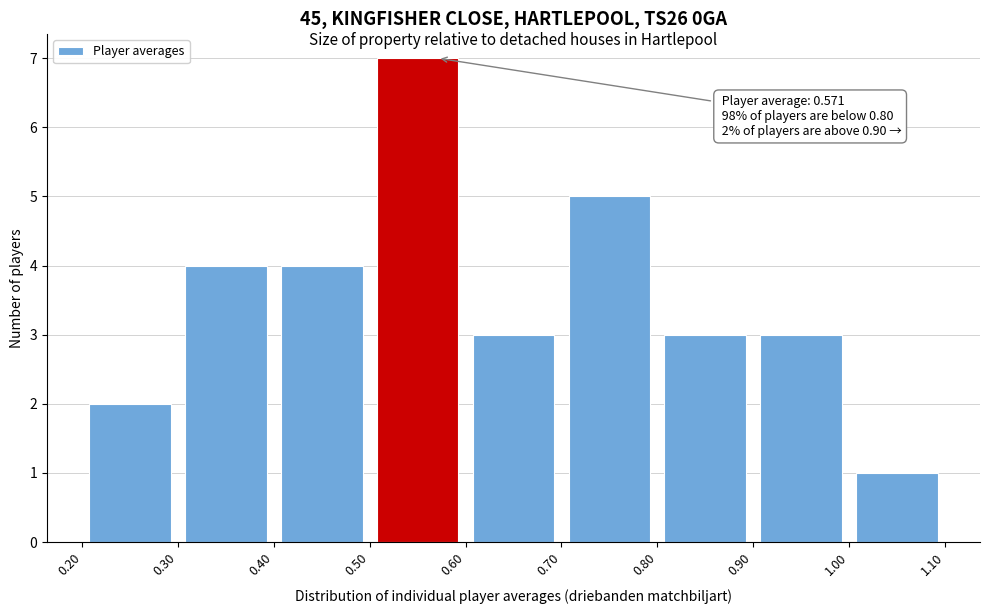

Over which range of the x-axis is the bar tallest?

0.50 to 0.60